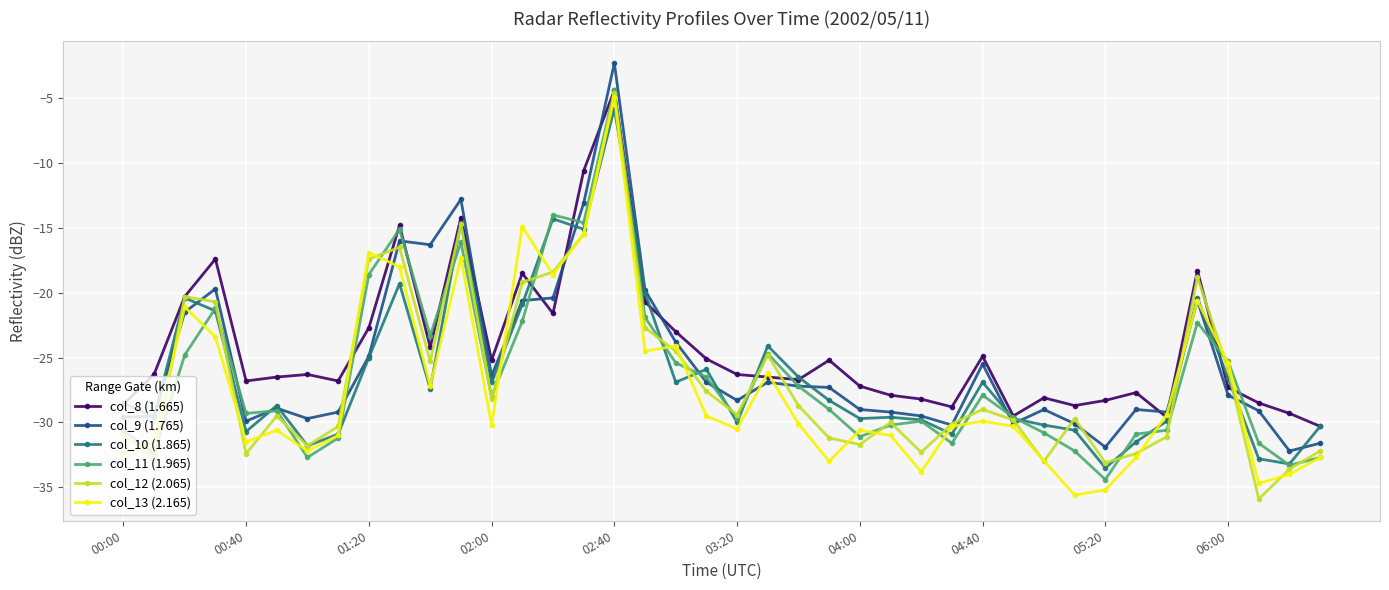

Which category has the highest value in the col_10 (1.865) series?

02:40